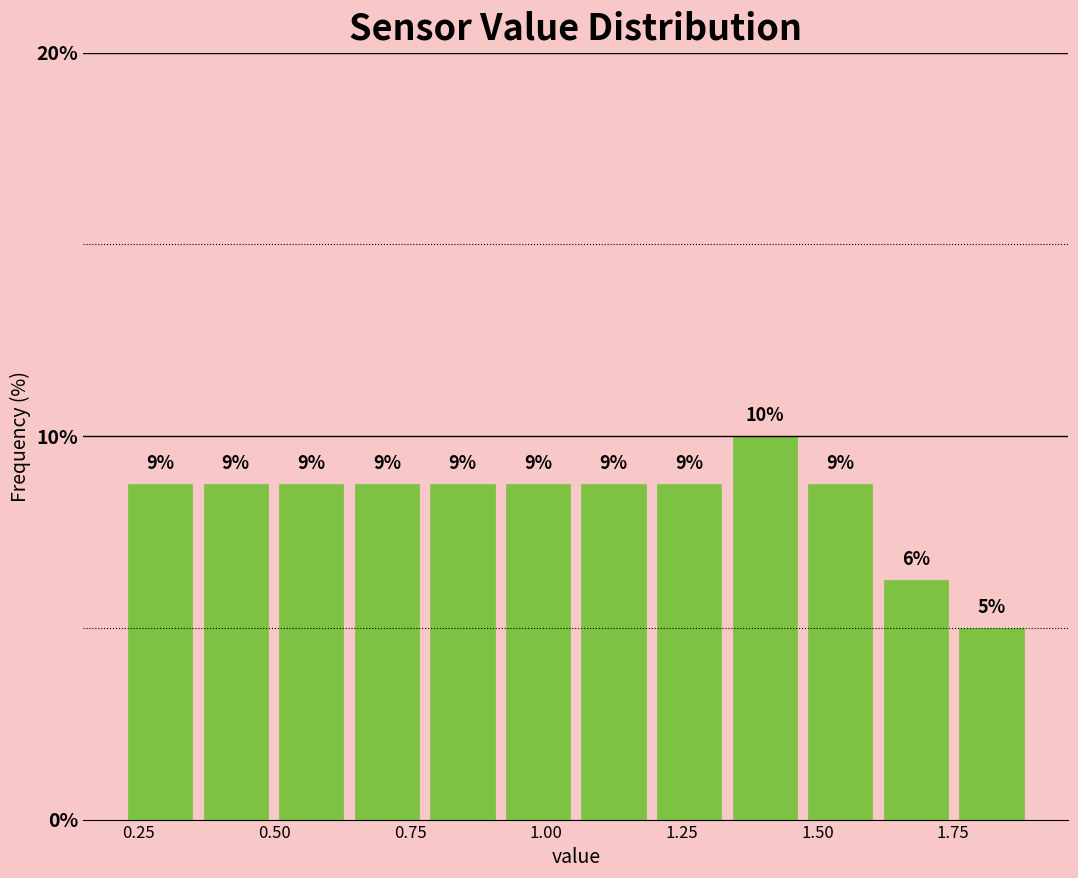

Read against the x-axis, roughly where is the centre of the tallest bar?

1.40